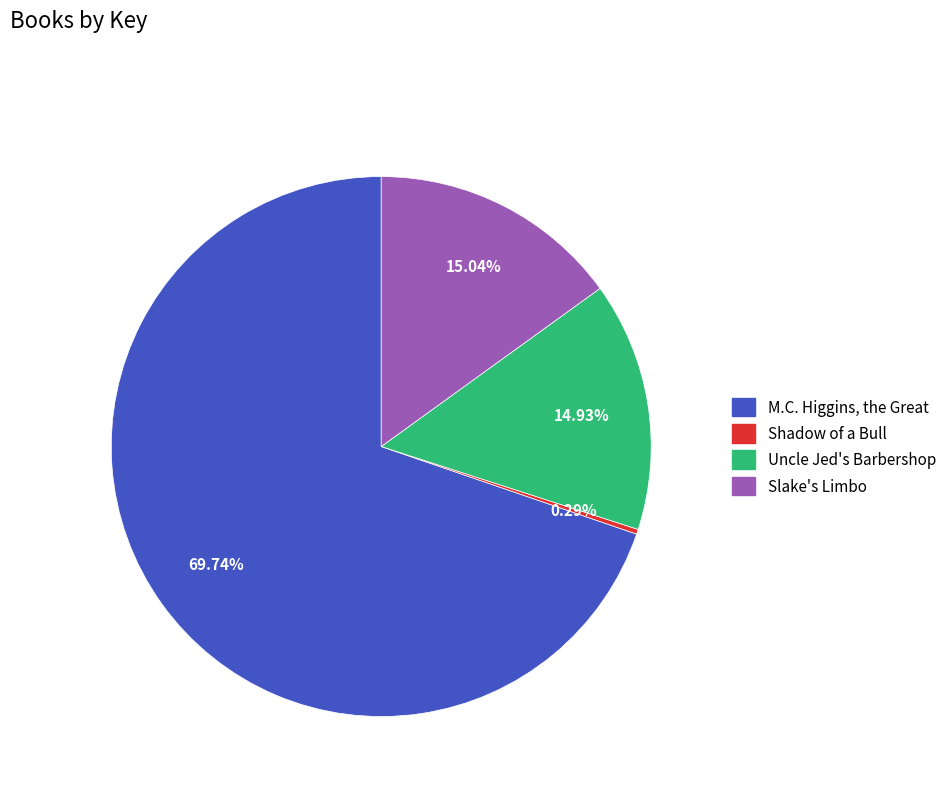

Is M.C. Higgins, the Great the majority of the pie?

Yes